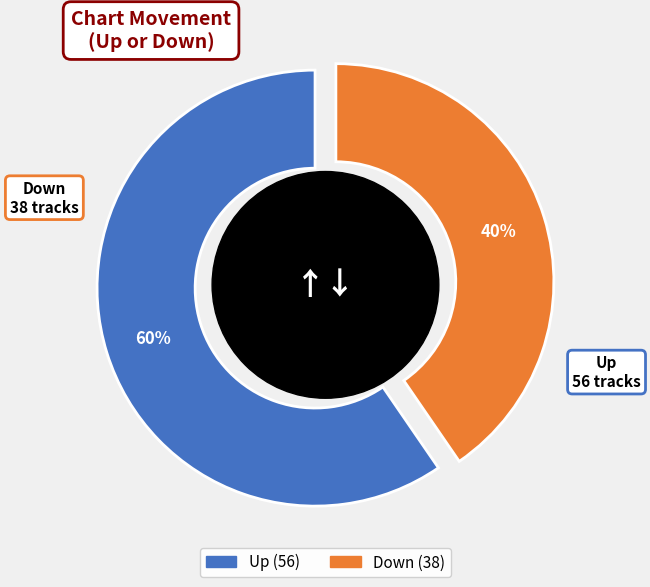

Is it true that up is 60% of the pie?

True